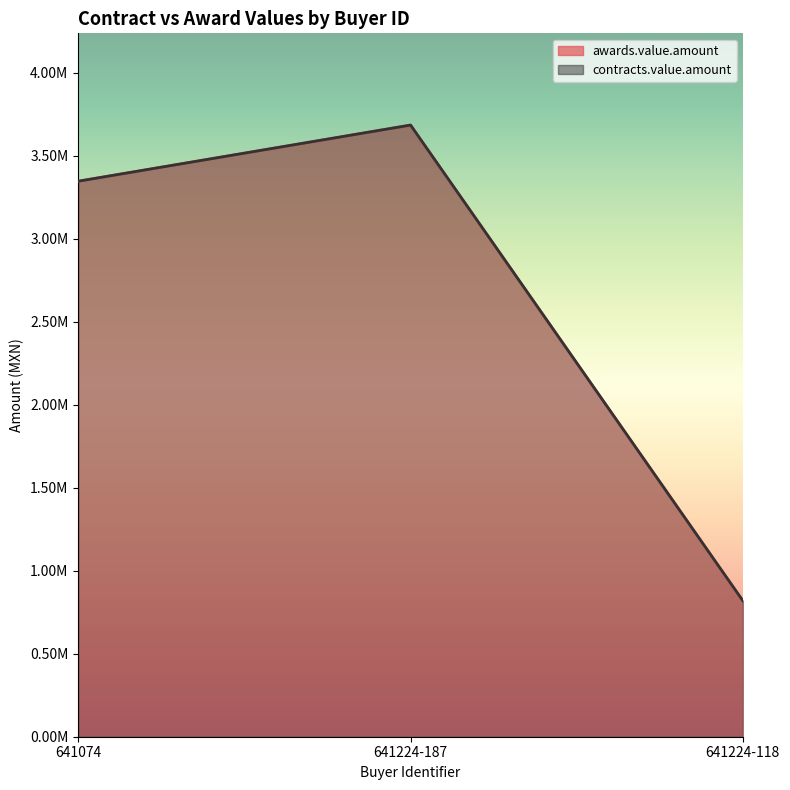

What is the sum of all contracts.value.amount values?

7851708.4